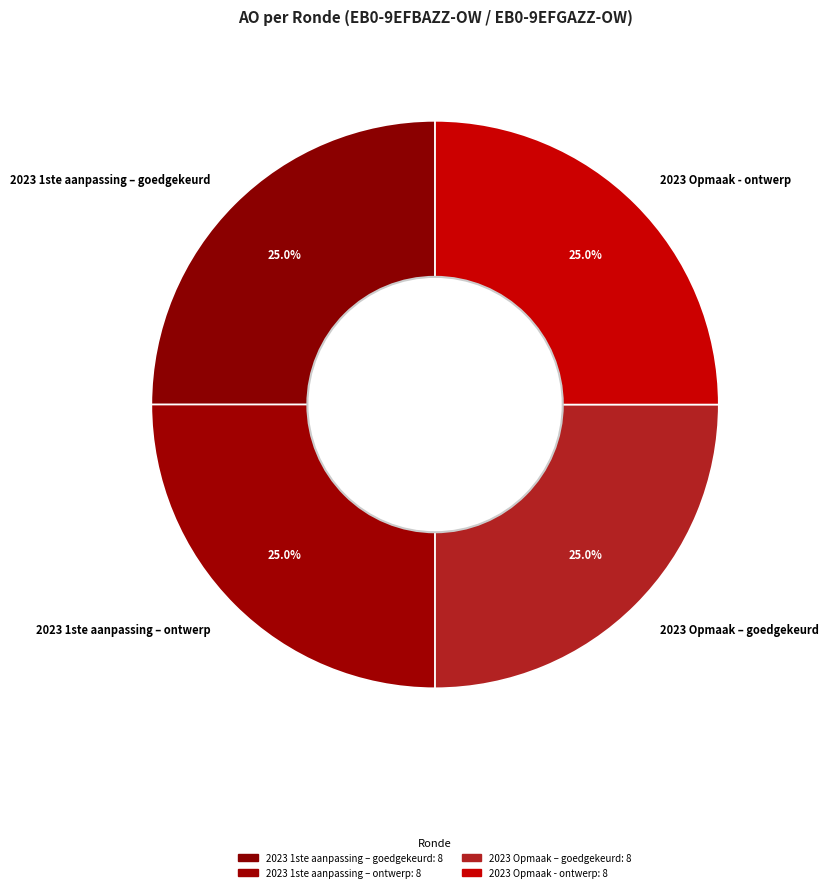

What portion of the pie excludes 2023 Opmaak – goedgekeurd?

75.0%